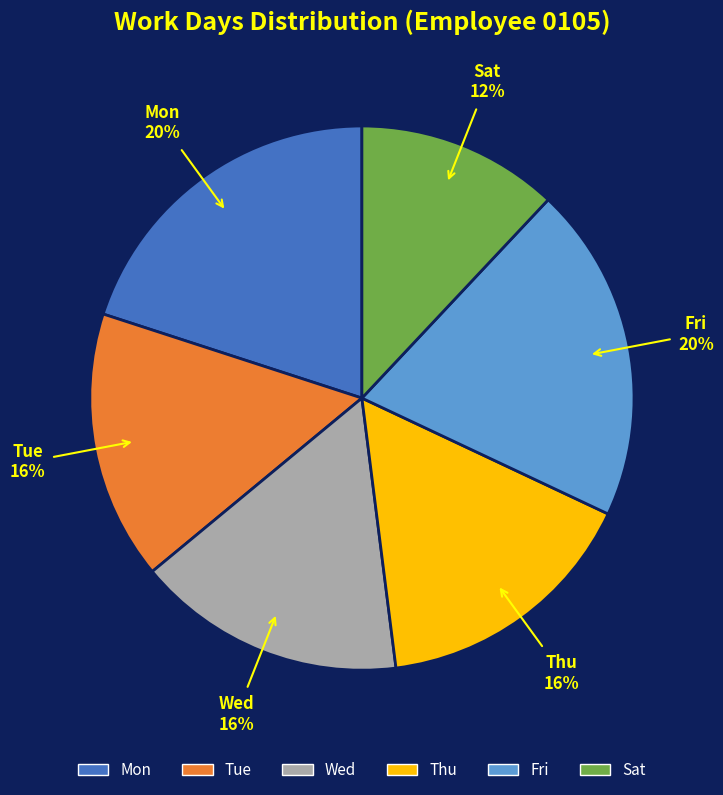

Which slice is the smallest?

Sat